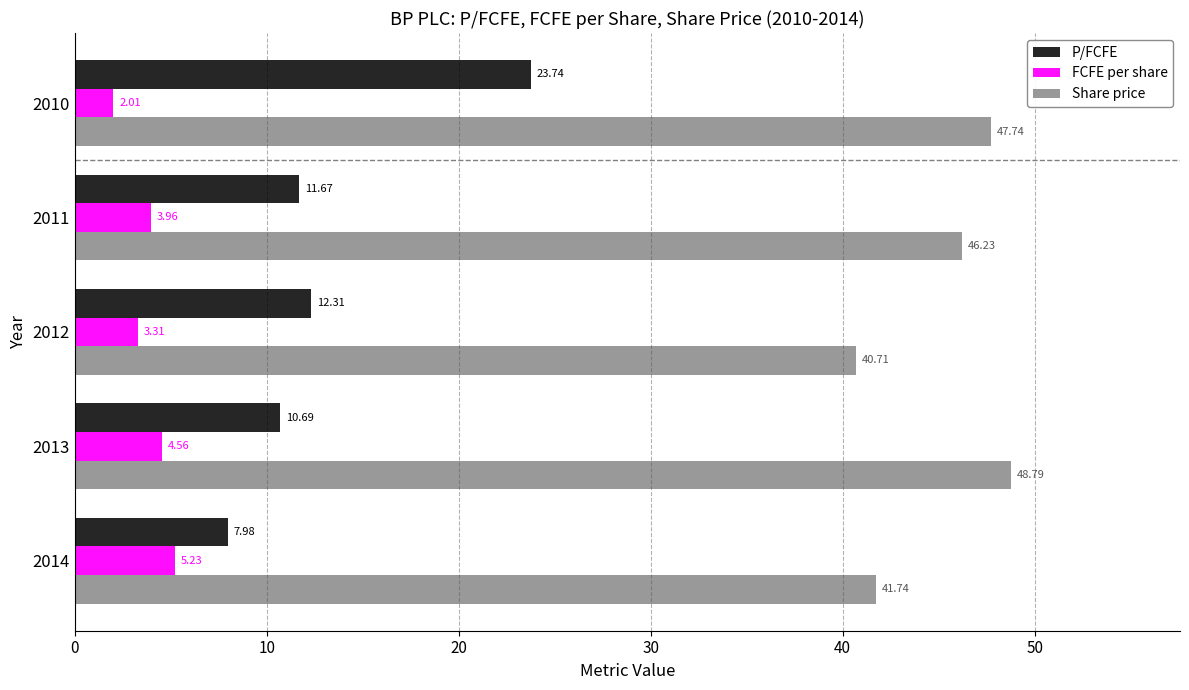

Which series has the largest range (max minus min)?

P/FCFE